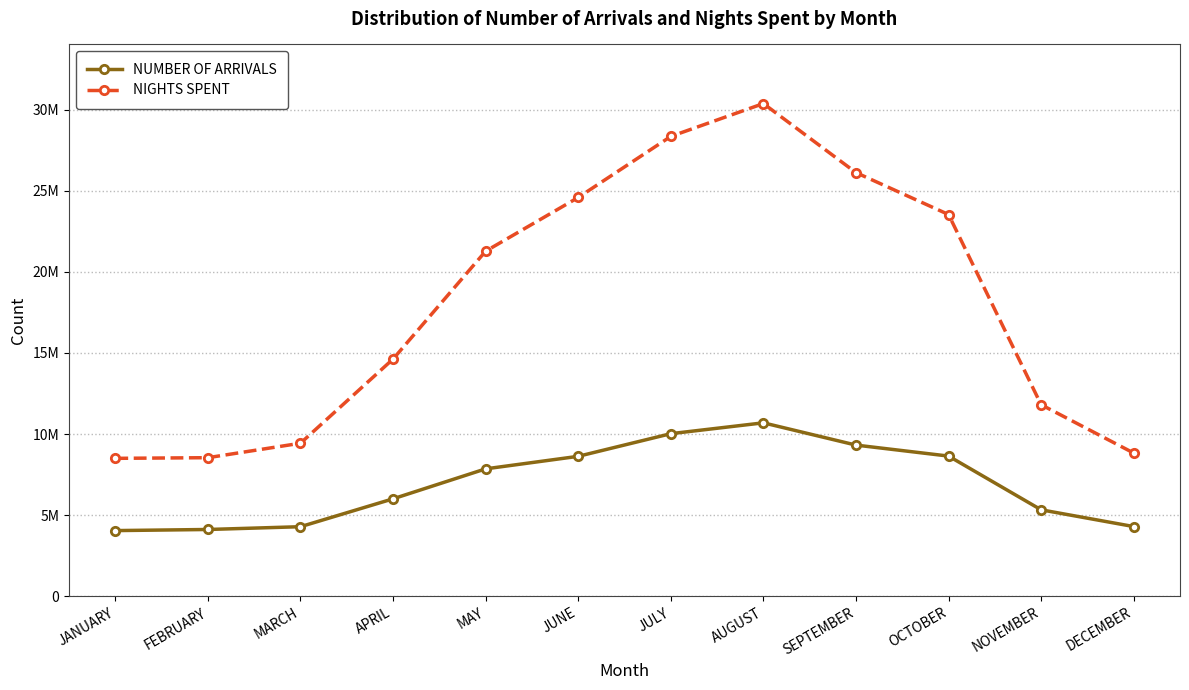

The value of NIGHTS SPENT at SEPTEMBER is 7501787. True or false?

False